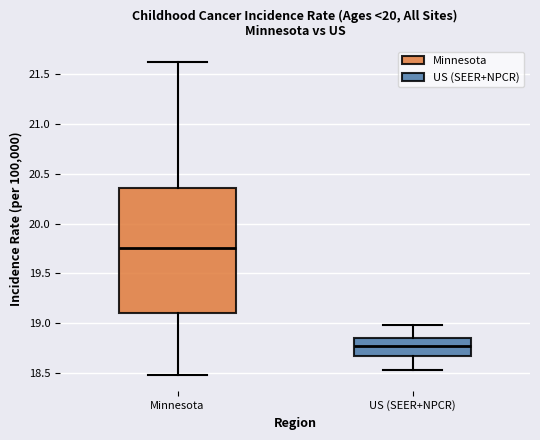

Which box's median line is the lowest?

US (SEER+NPCR)